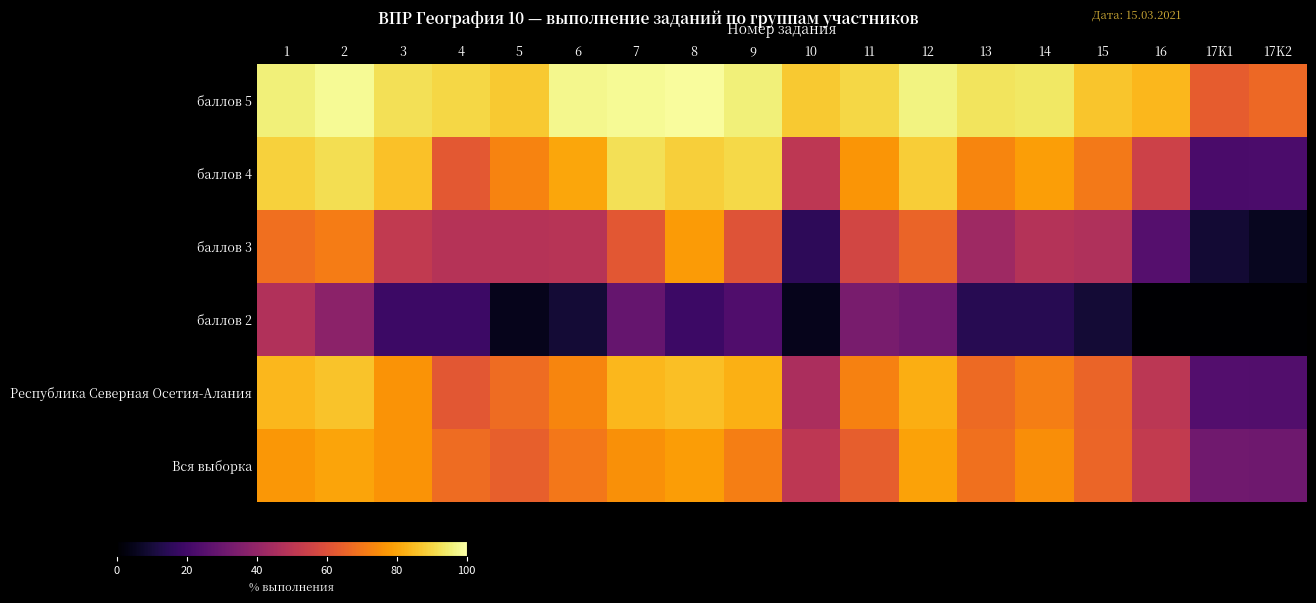

Which category has the highest value across all series?

8